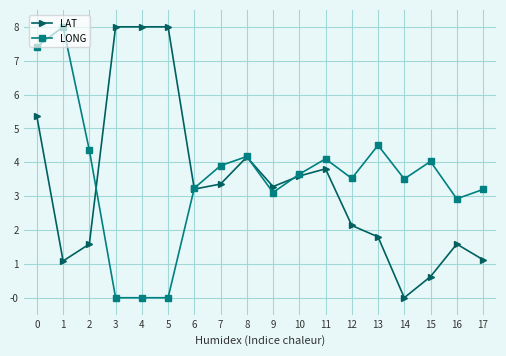

What is the approximate value of LONG at 14?

3.5